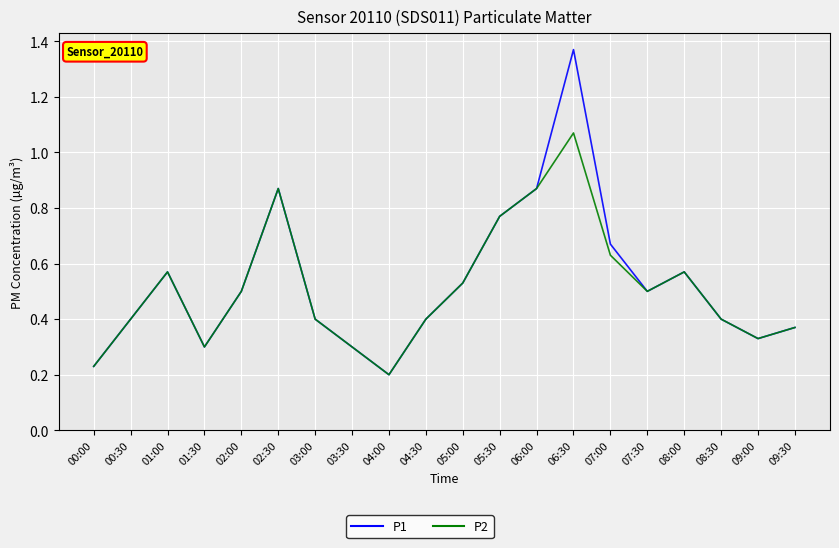

Where is the first local maximum for P1?

01:00